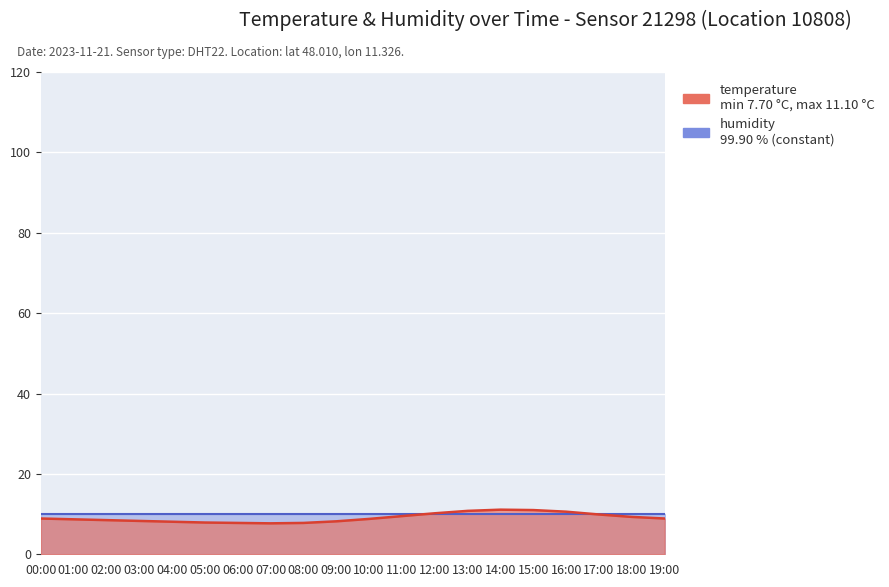

What is the change in value from 01:00 to 08:00?

-0.9